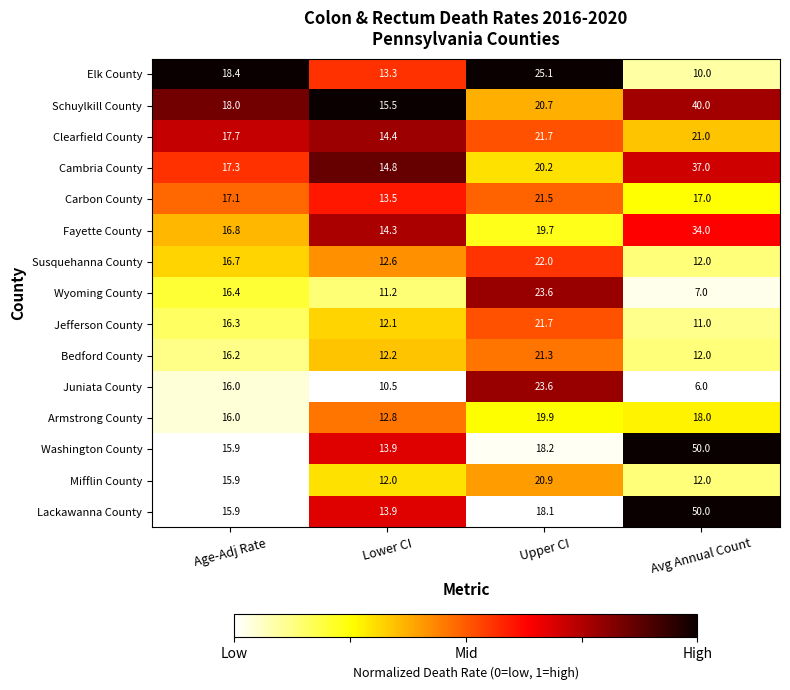

At which category does the chart reach its minimum across all series?

Avg Annual Count